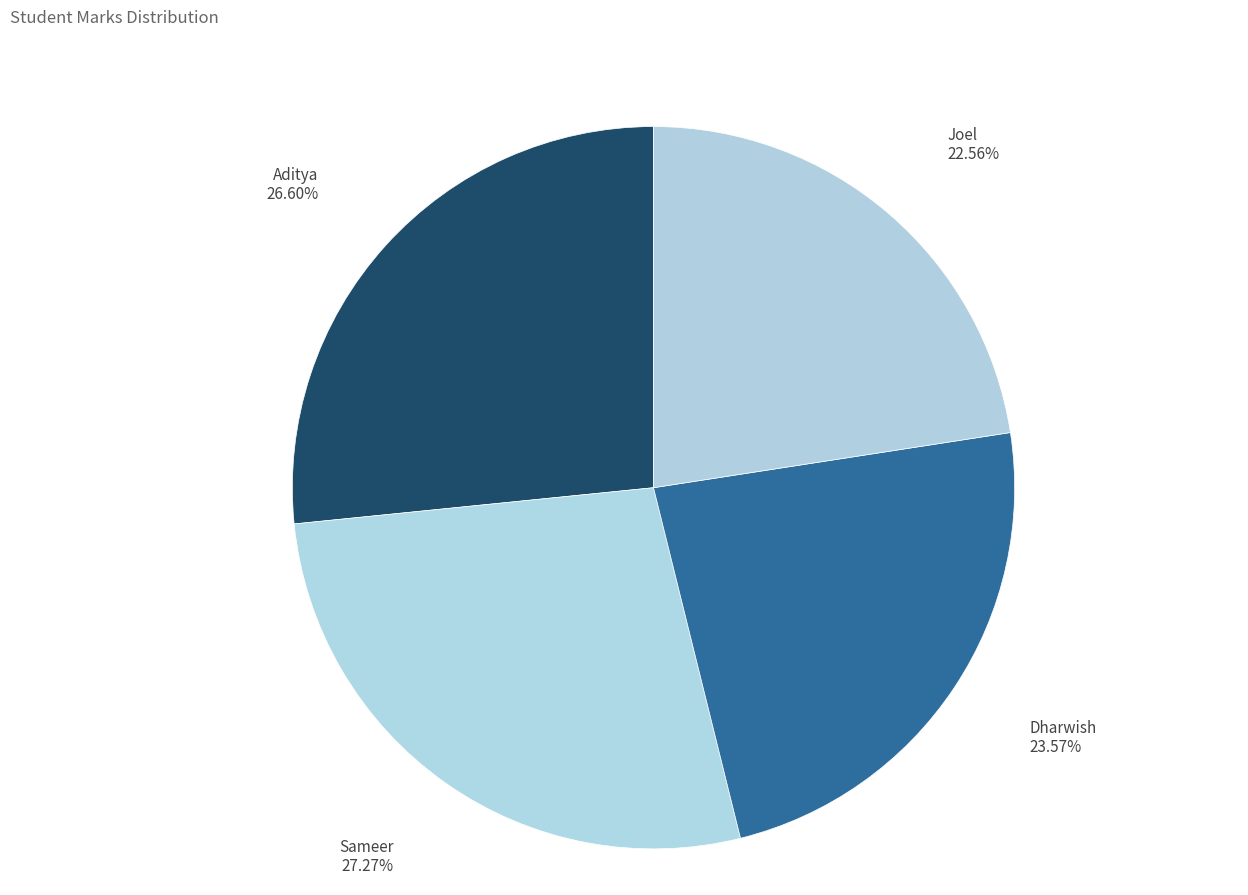

Which has a higher value, Sameer or Joel?

Sameer